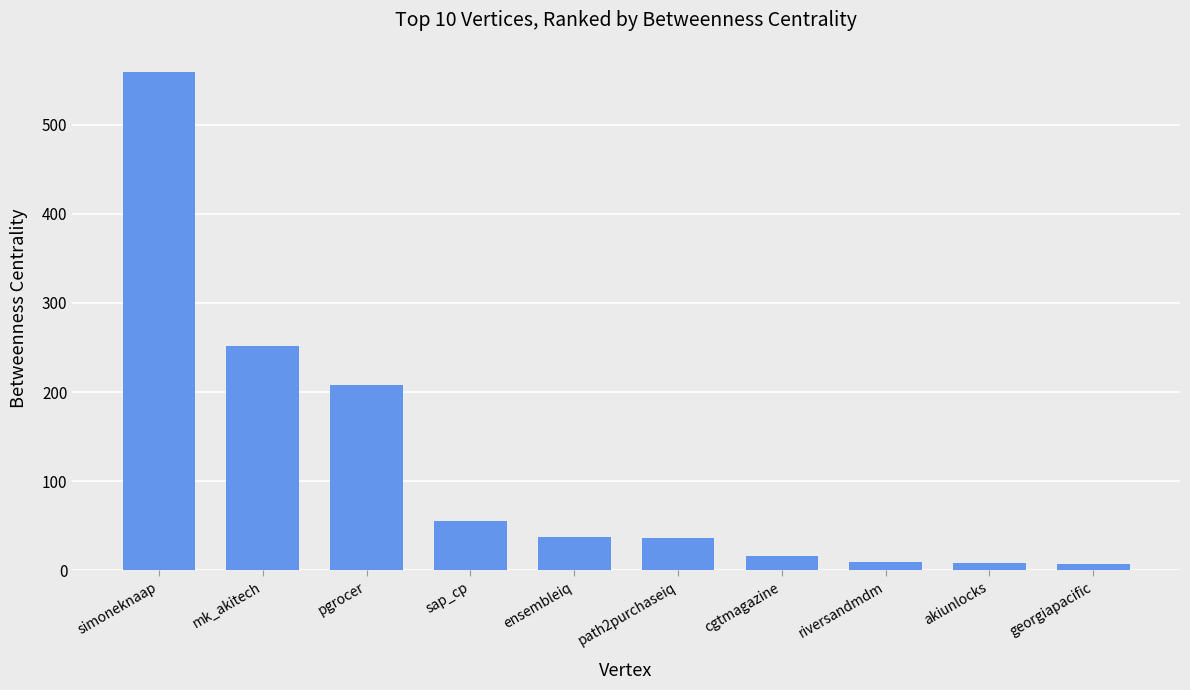

What is the minimum value shown in the chart?

7.3